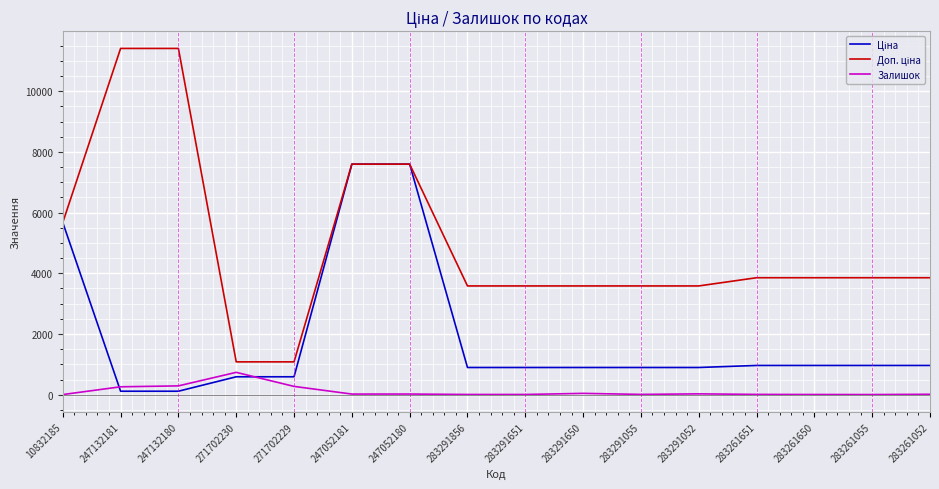

What is the greatest value displayed?

11410.0